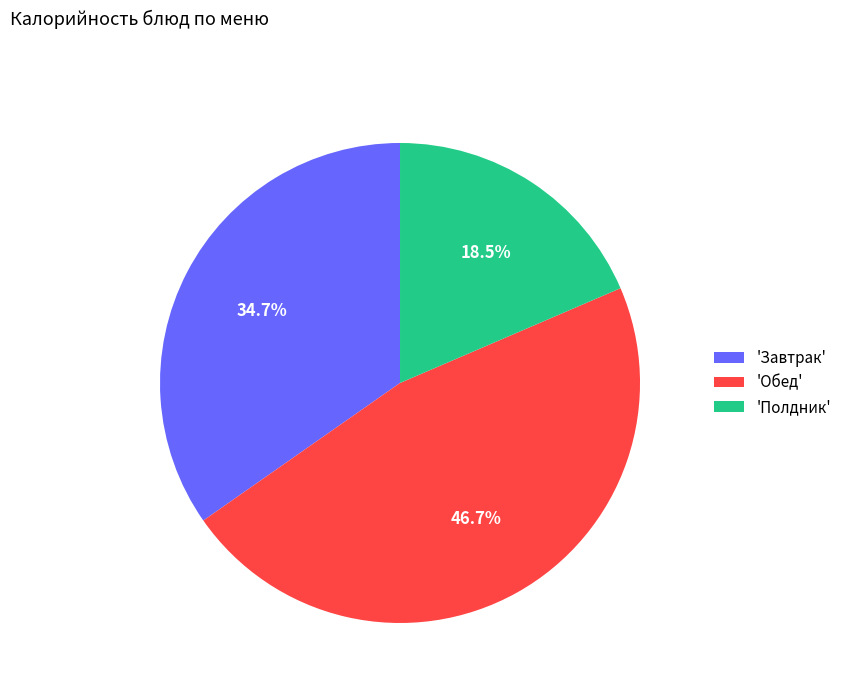

Is there any slice that represents more than half of the pie?

No